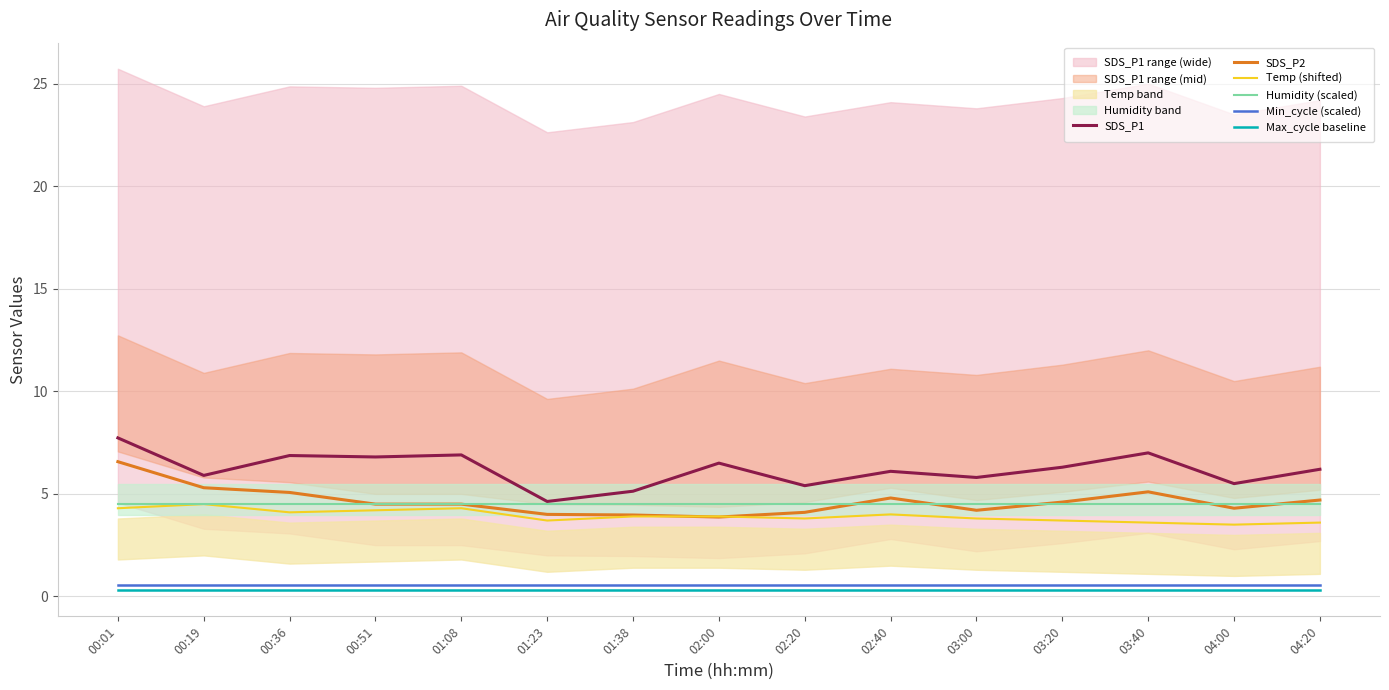

List the series in order of their peak value, highest first.

SDS_P1, SDS_P2, Temp (shifted), Humidity (scaled), Min_cycle (scaled), Max_cycle baseline